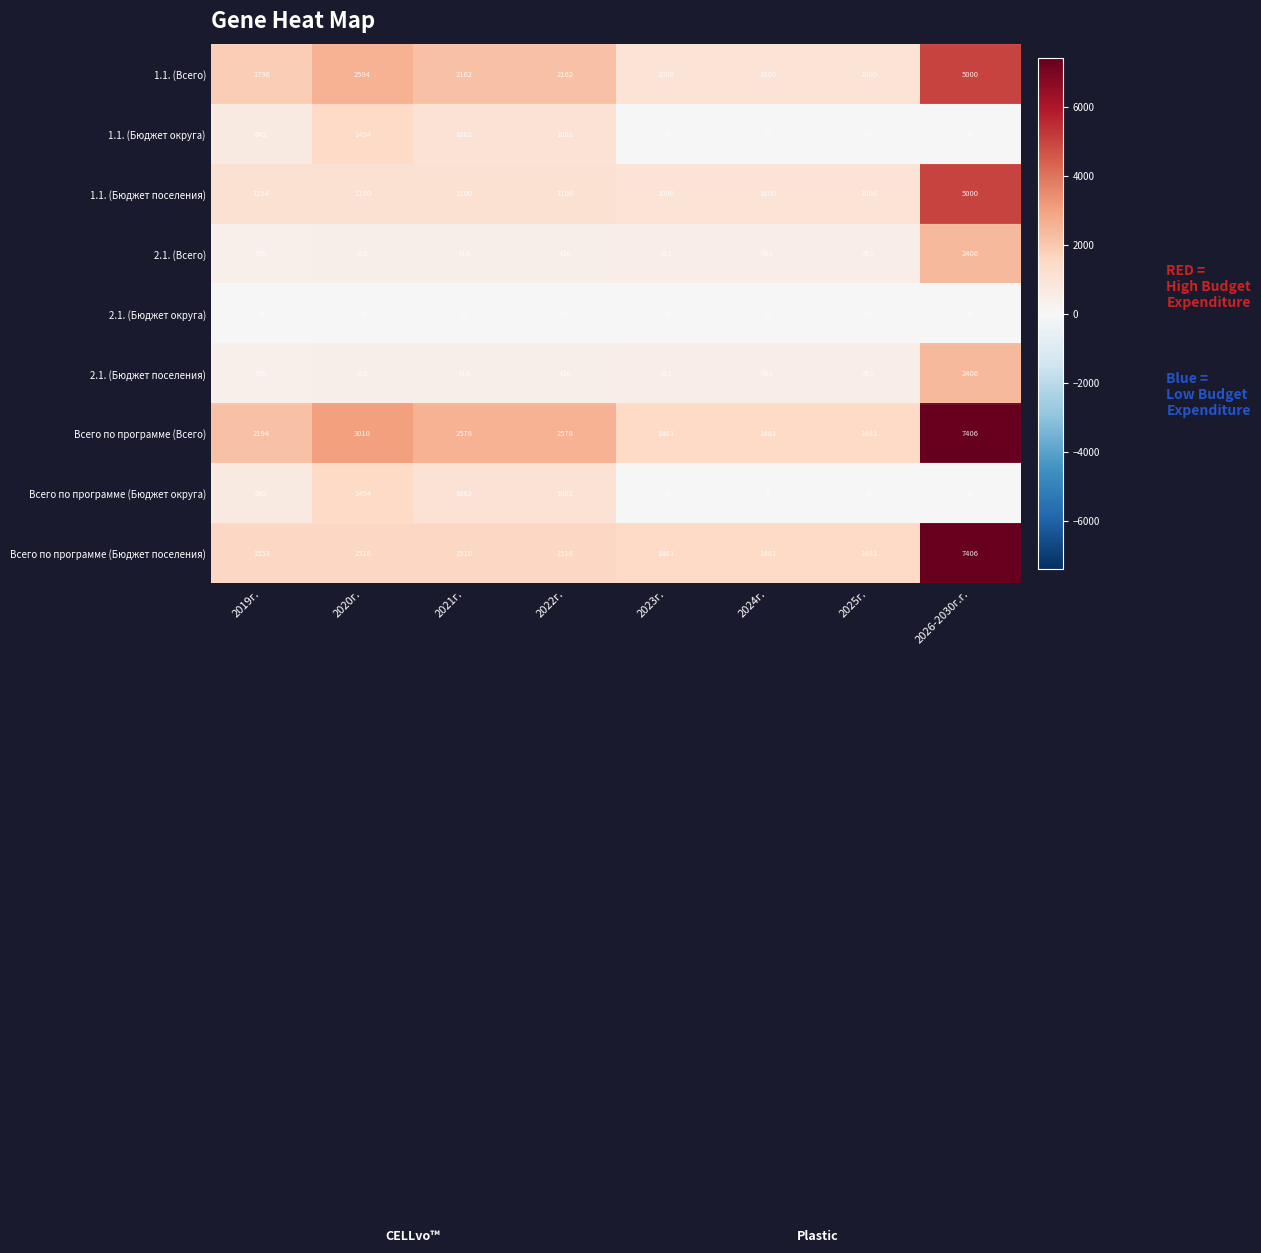

Is it true that 2.1. (Бюджет округа) equals 0 at 2026-2030г.г.?

True